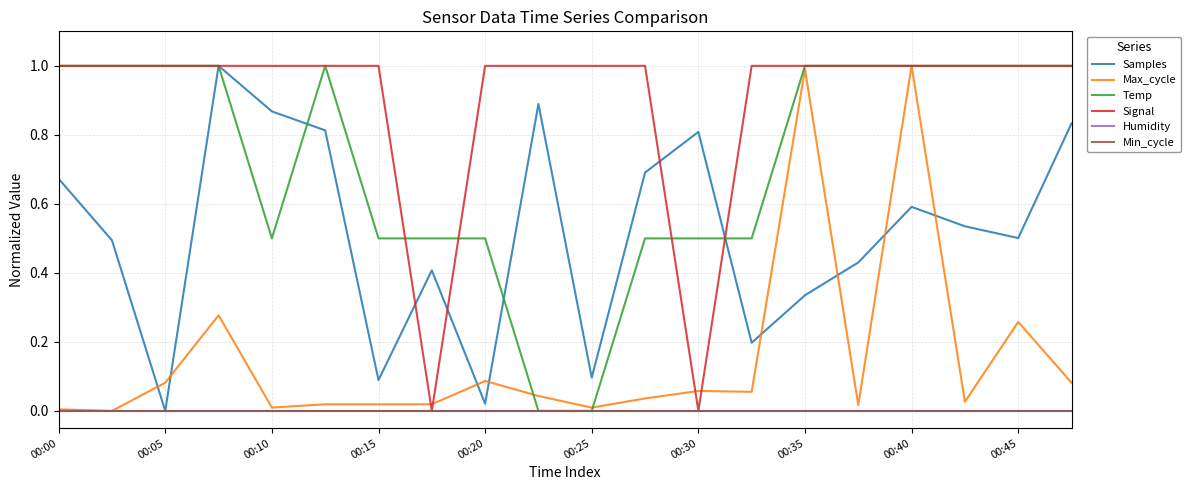

What is the sum of all Samples values?

10.3